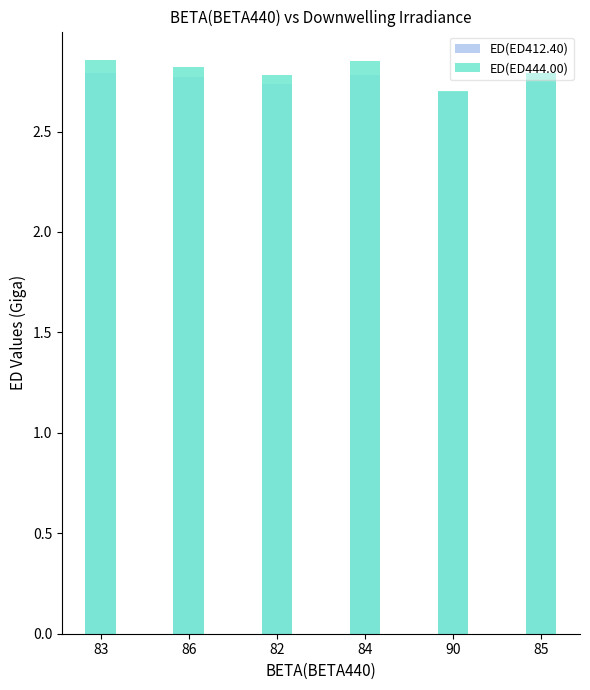

What is the approximate value of ED(ED412.40) at 83?

2.8